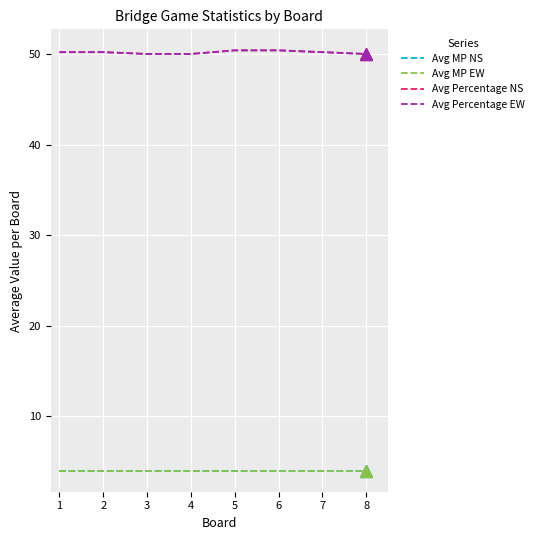

What is the sum of the Avg MP NS values at 7 and 2?

8.0